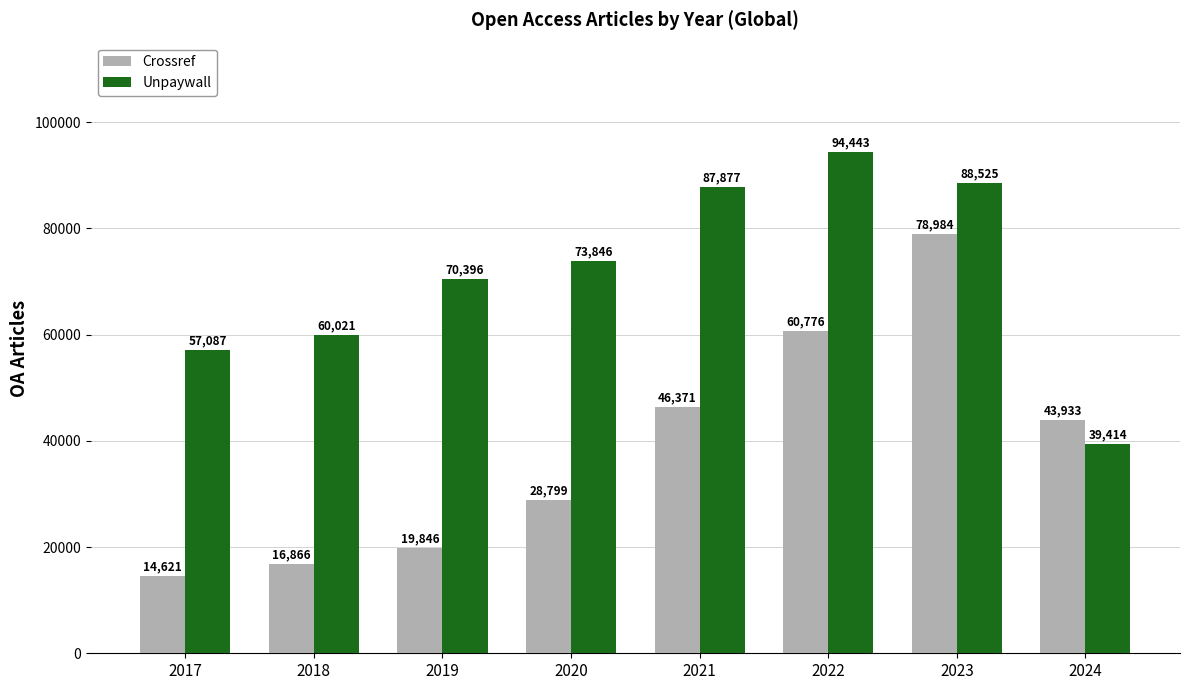

How many values in the Unpaywall series are below 73846?

4